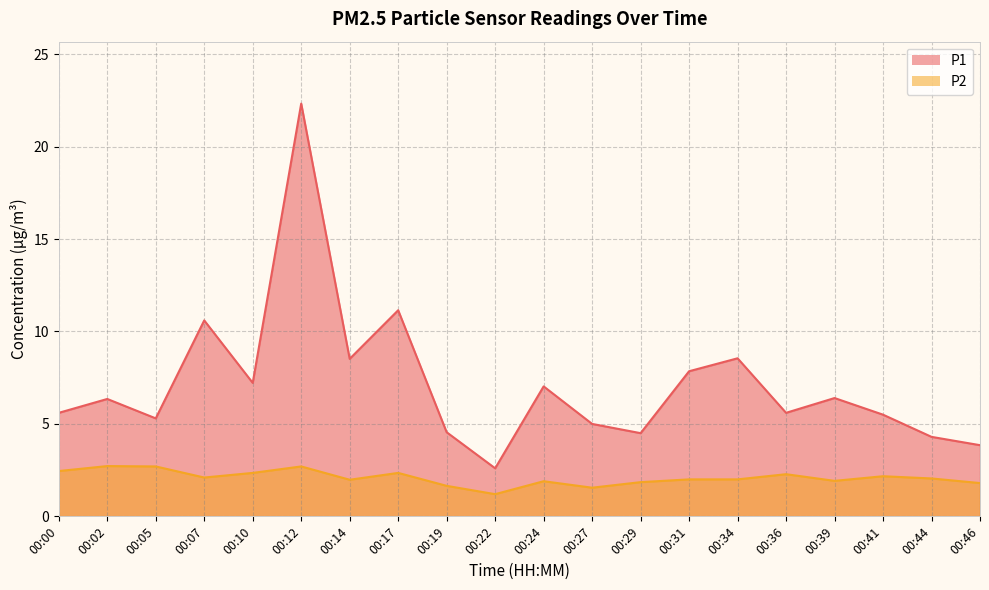

True or false: P1 has a value of 6.3 at 00:02.

True